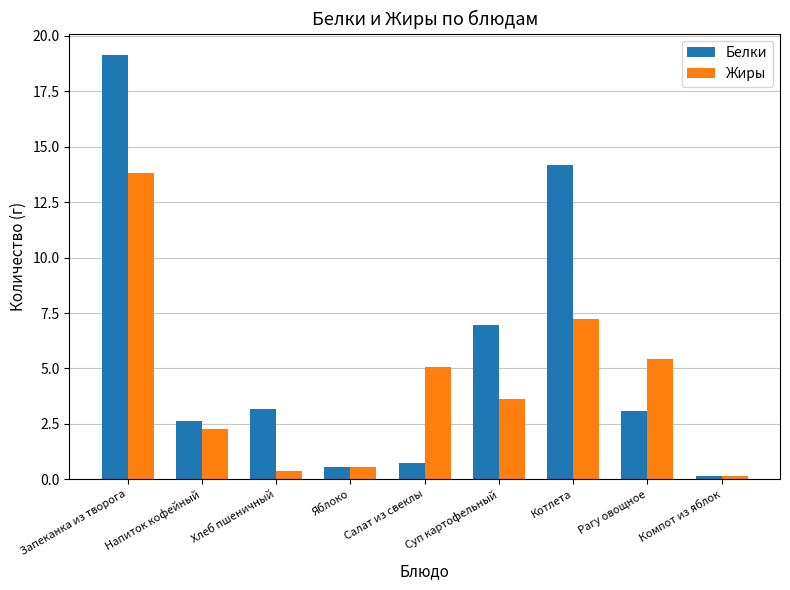

At which category is the sum across all series the highest?

Запеканка из творога